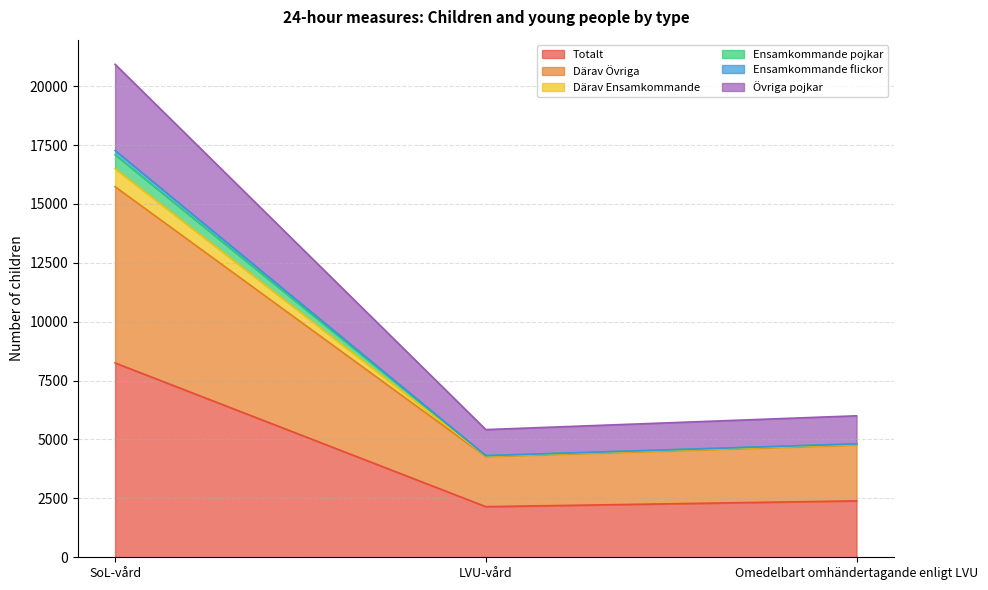

At how many categories does at least one series exceed 8657?

1